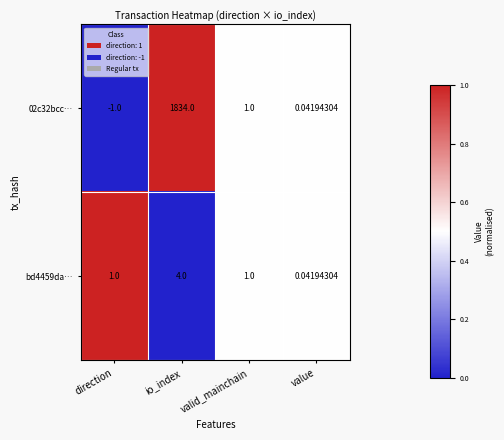

At which category is the sum across all series the highest?

io_index